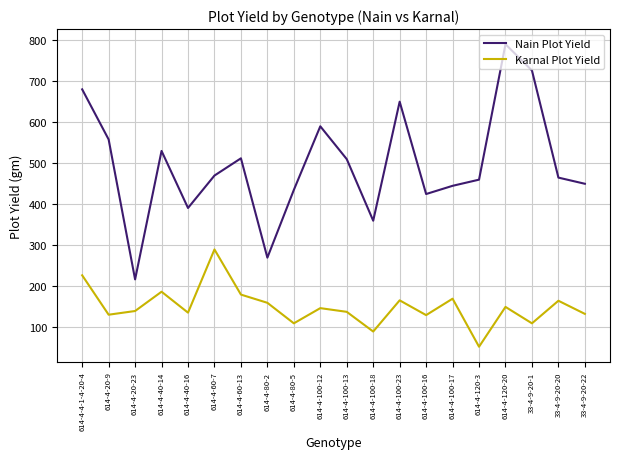

What is the difference between the maximum and minimum values in the Nain Plot Yield series?

573